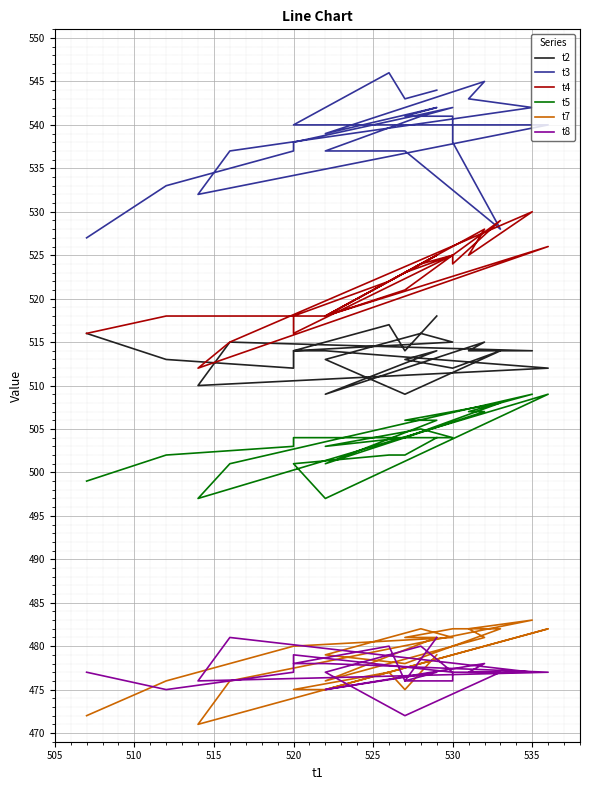

The value of t4 at 530 is 175. True or false?

False